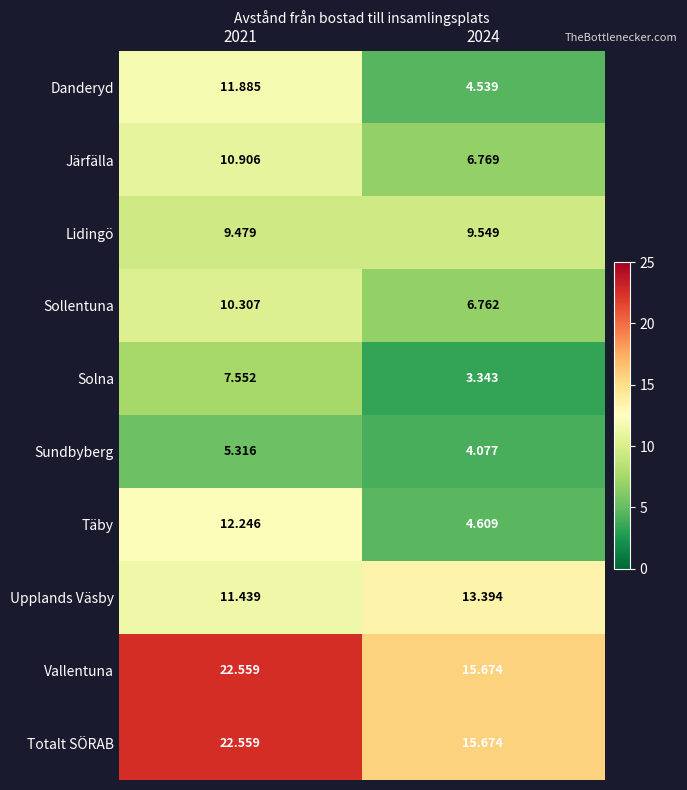

Which series has the widest spread of values?

Täby